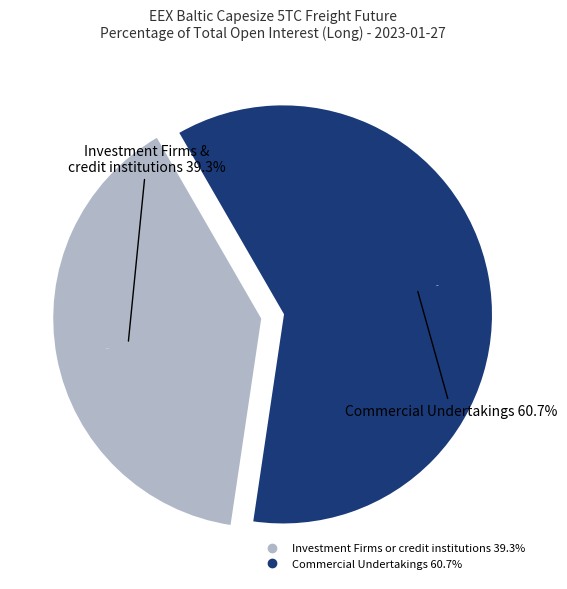

Is Commercial Undertakings the majority of the pie?

Yes